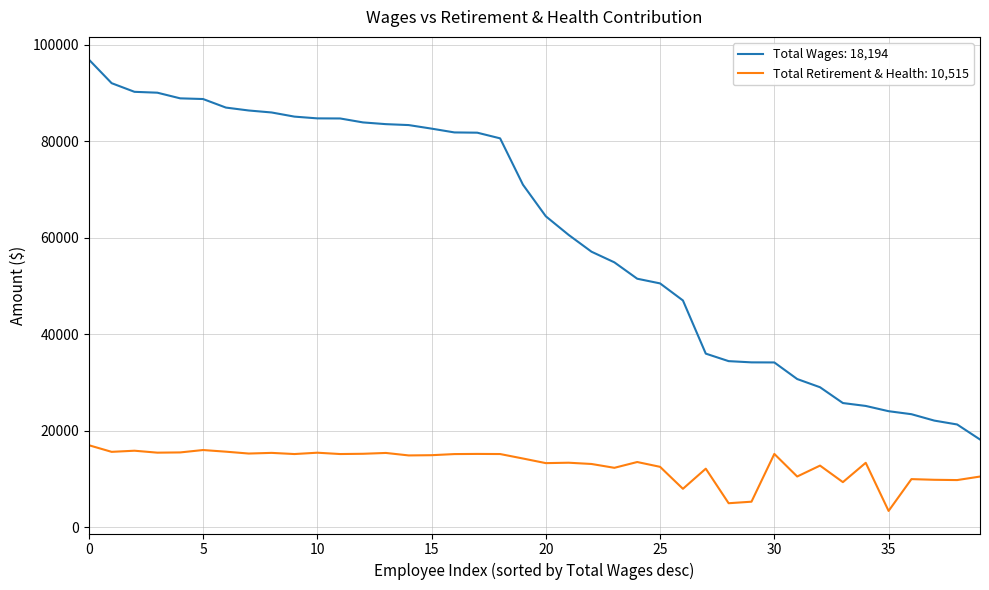

What is the minimum value shown in the chart?

3390